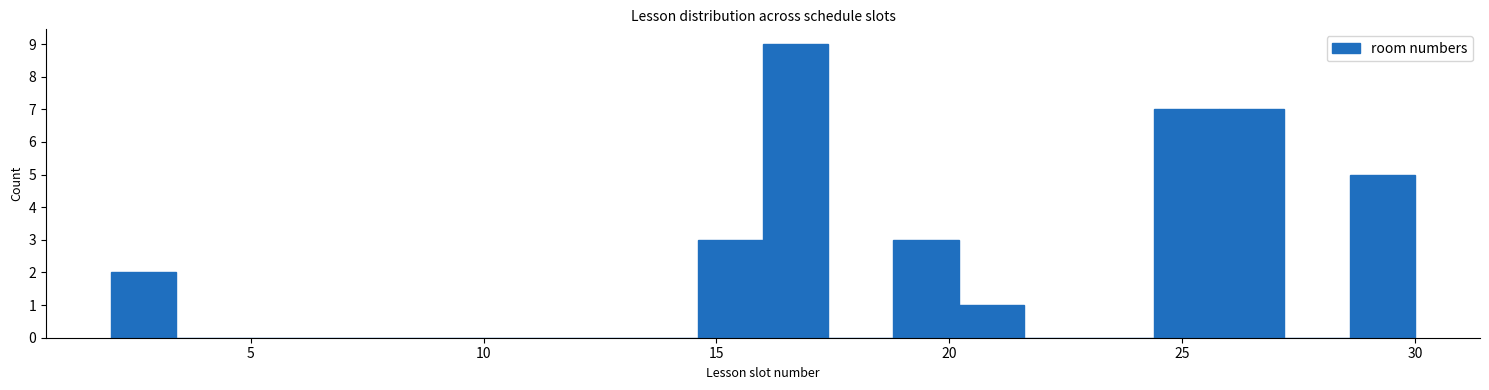

Read against the x-axis, roughly where is the centre of the tallest bar?

16.5